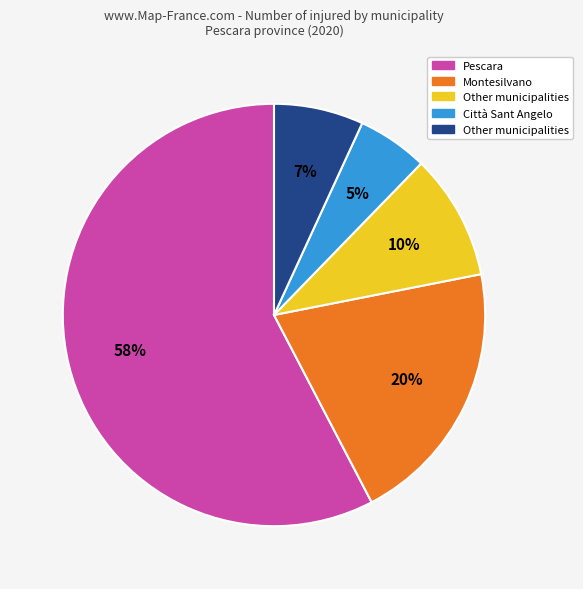

To the nearest percent, what is the average slice percentage?

20%